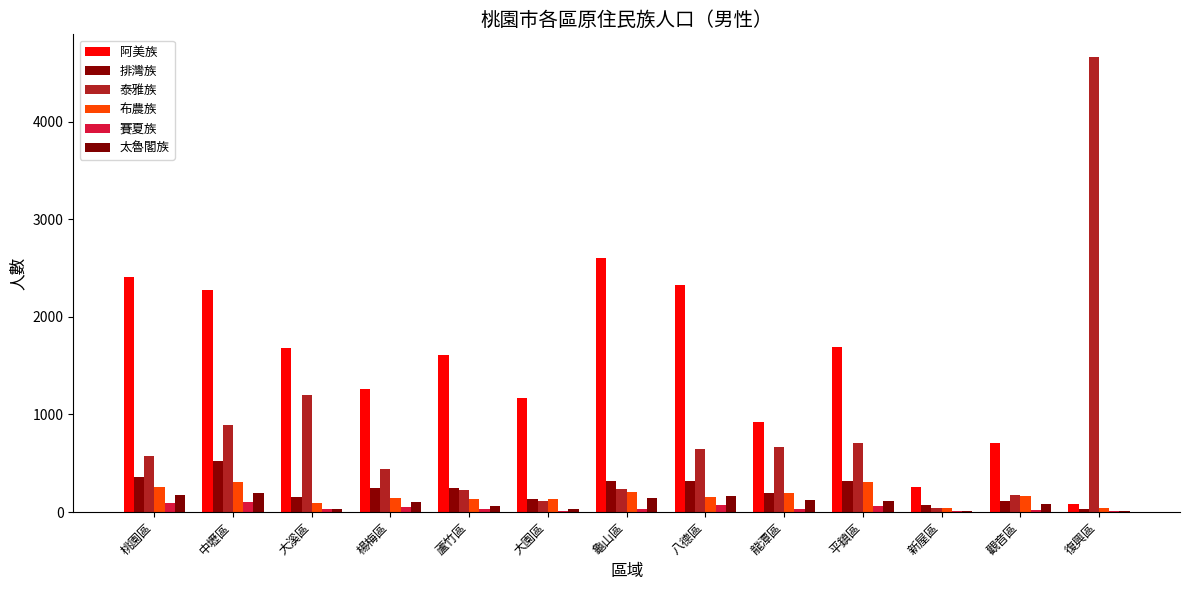

Are the bars horizontal?

No